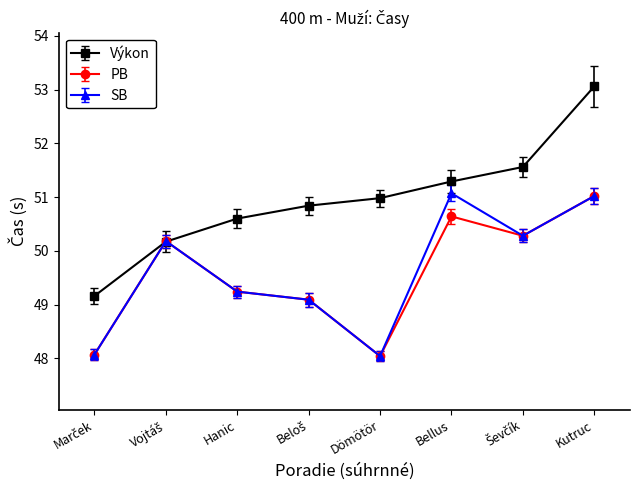

At which category is the sum across all series the highest?

Kutruc